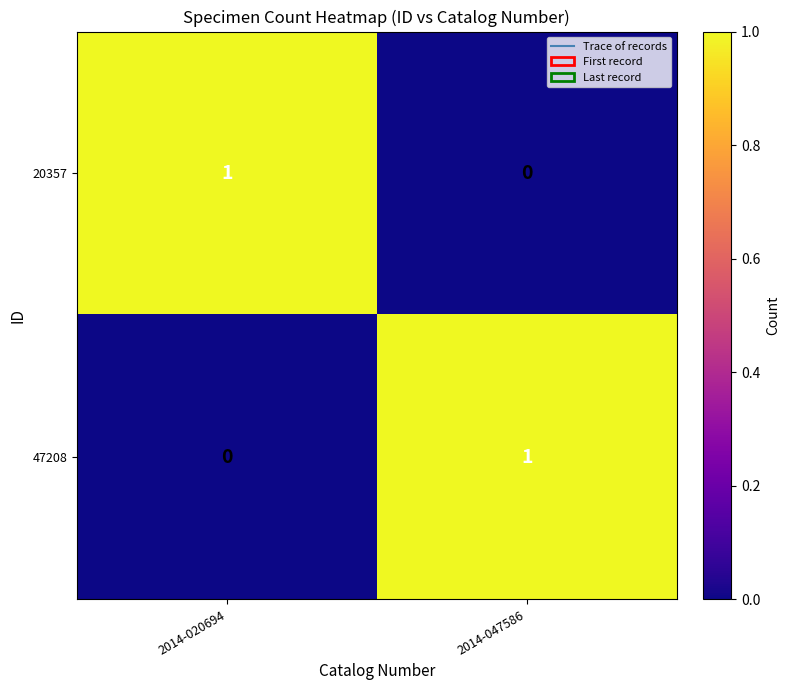

The value of 20357 at 2014-047586 is -1. True or false?

False